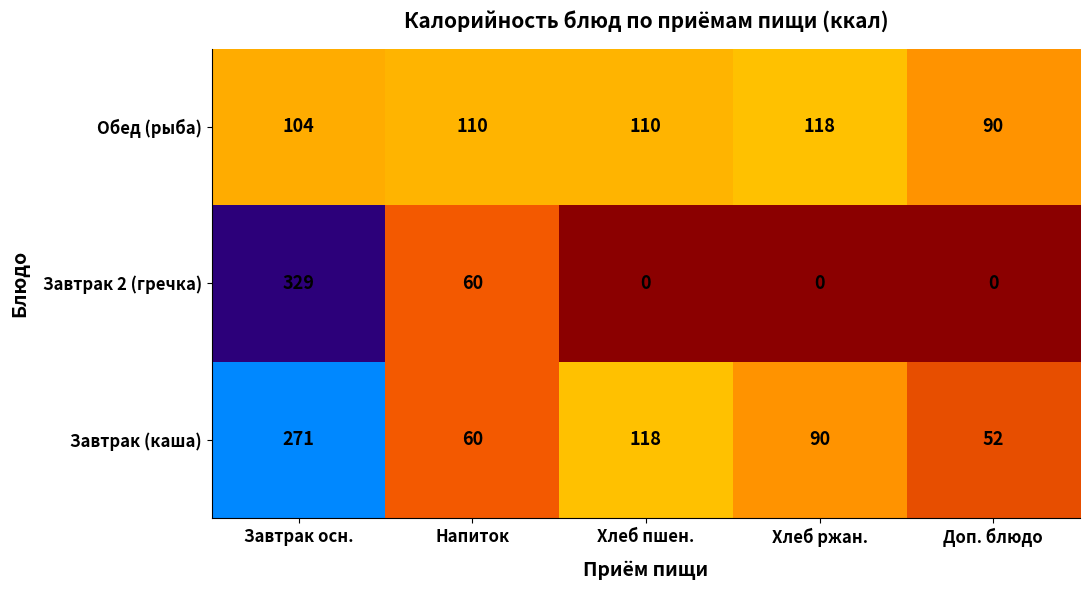

What is the difference between the highest and lowest values at Завтрак осн.?

225